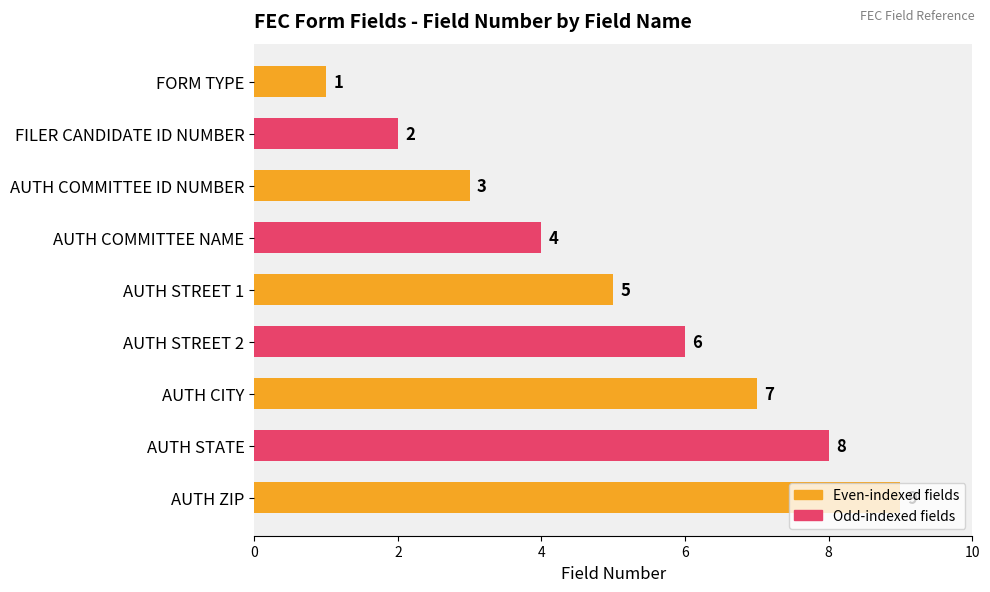

How many categories are shown in the chart?

9